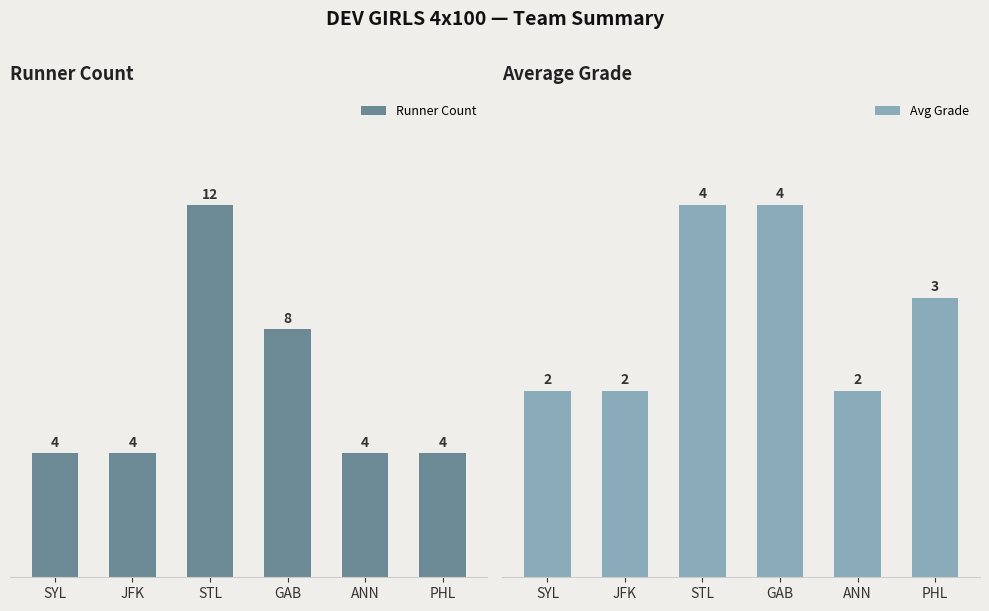

What is the difference between the second highest and minimum values in the Runner Count series?

4